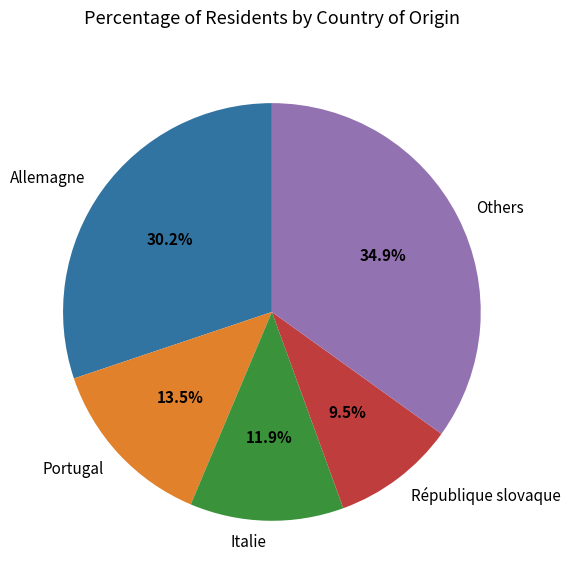

Rank the categories by value from highest to lowest.

Others, Allemagne, Portugal, Italie, République slovaque